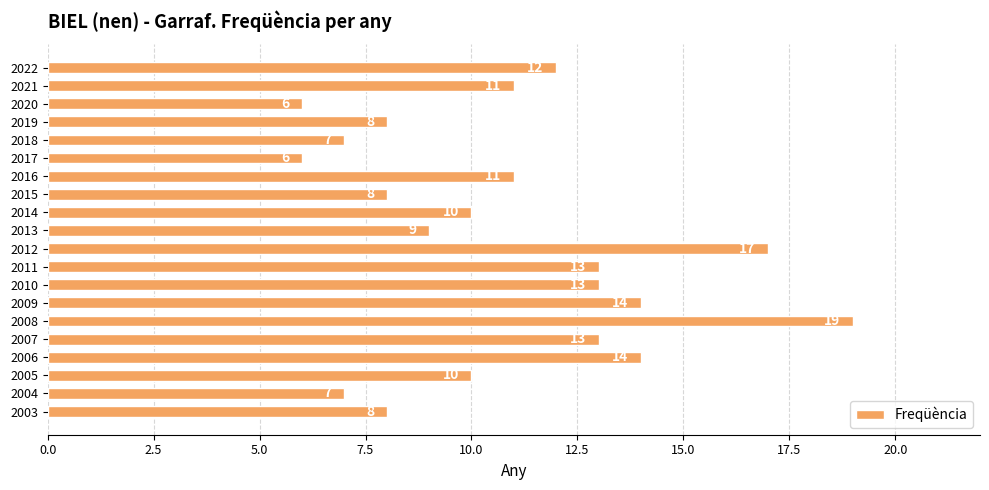

What is the value of the 1st bar from the top?

12